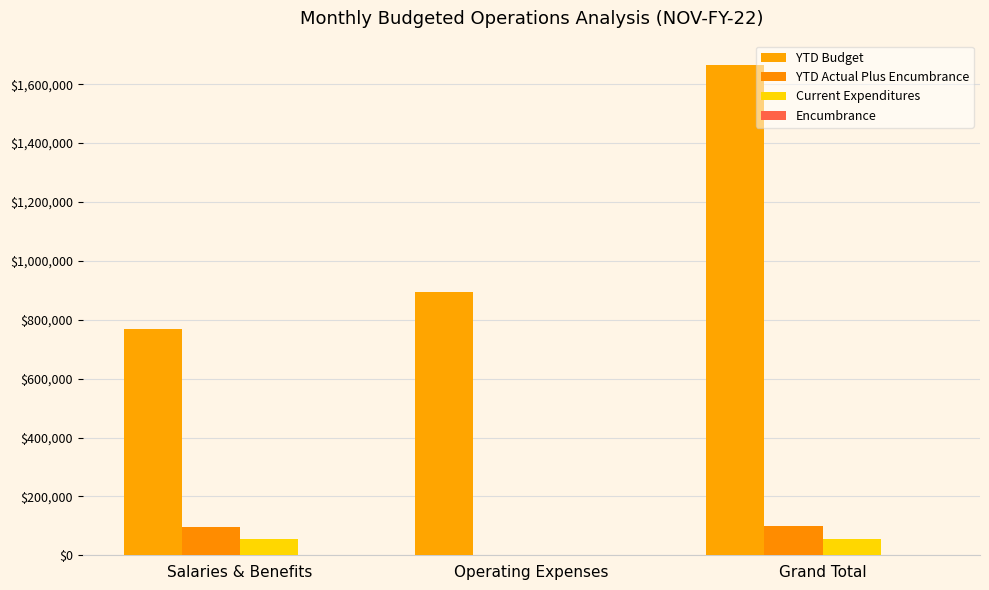

How many values in the Current Expenditures series exceed 54502?

2